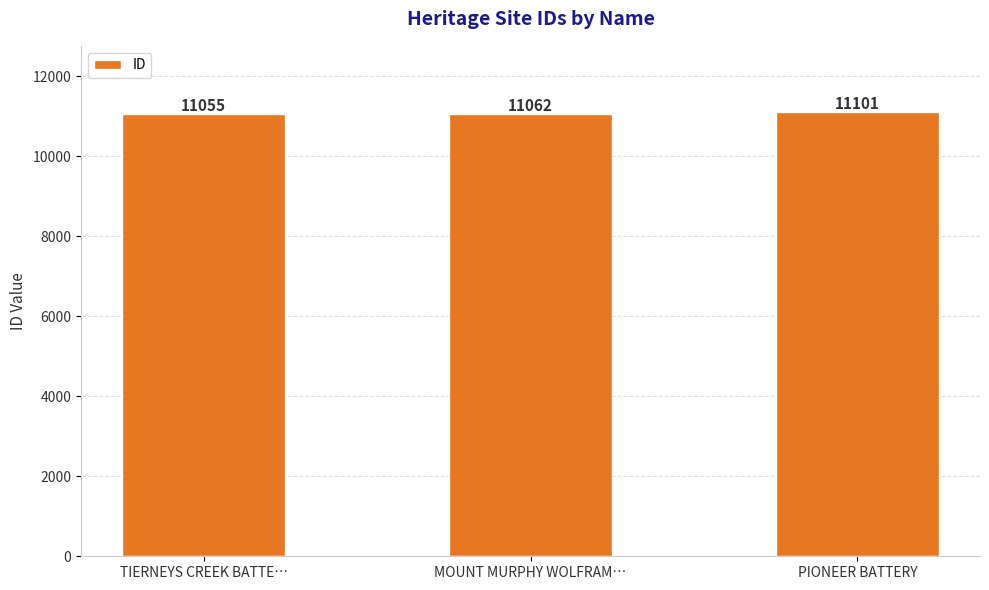

How many categories are shown in the chart?

3